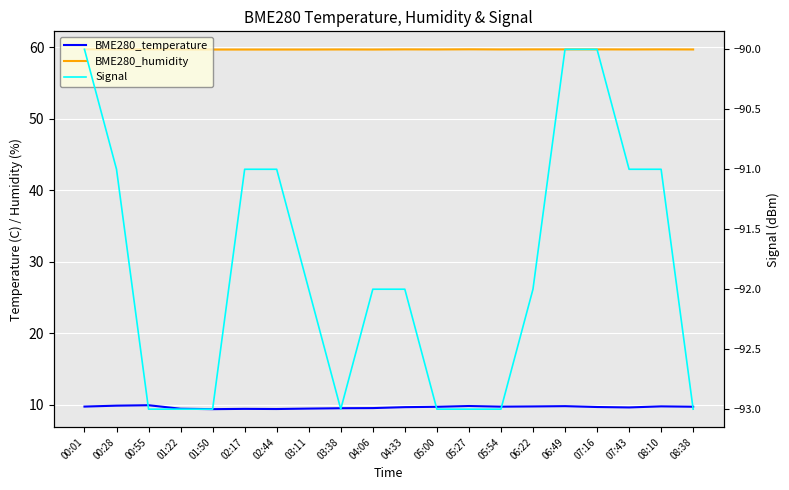

Count the Signal values in the range -93 to -91.

17